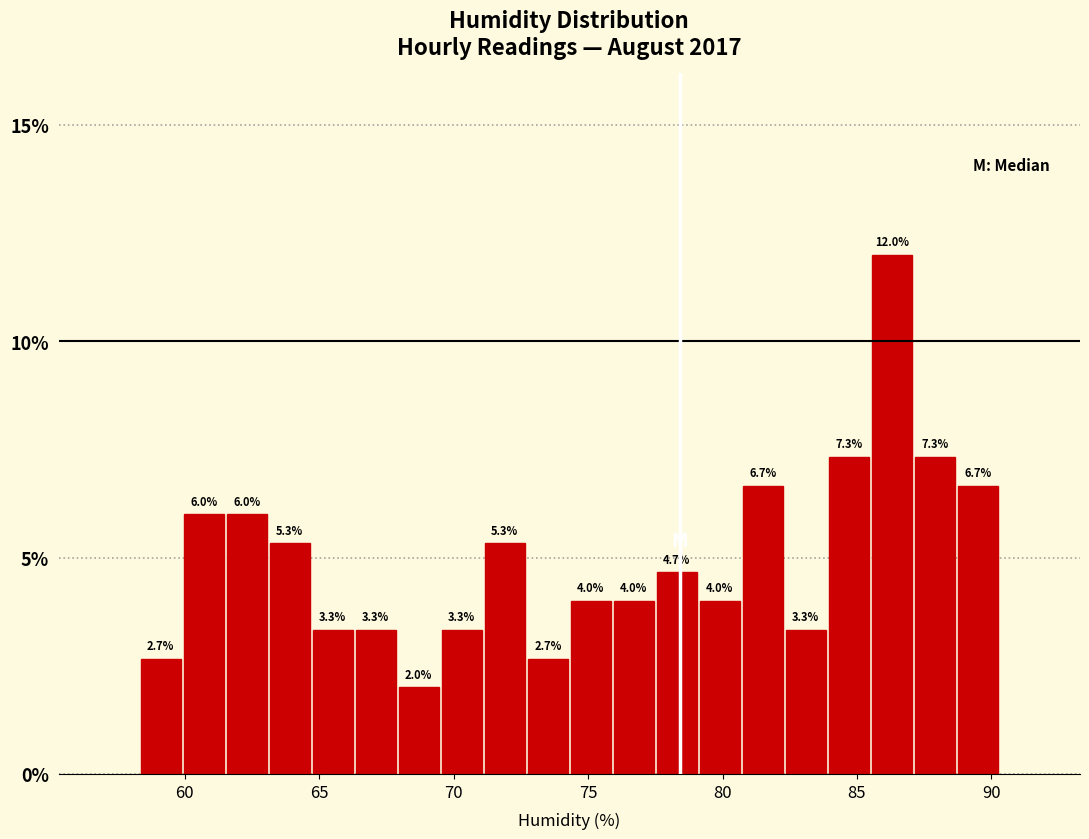

Read against the x-axis, roughly where is the centre of the tallest bar?

86.5